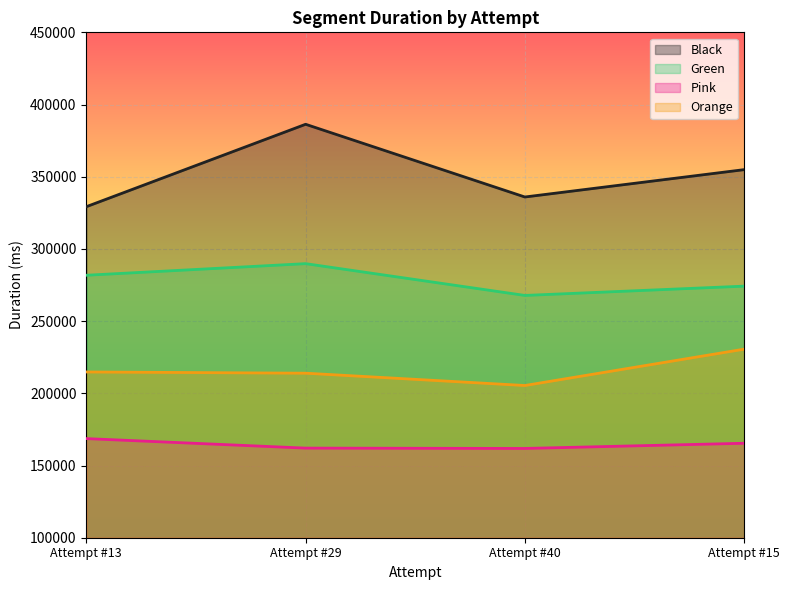

True or false: Green and Black cross at least once.

False